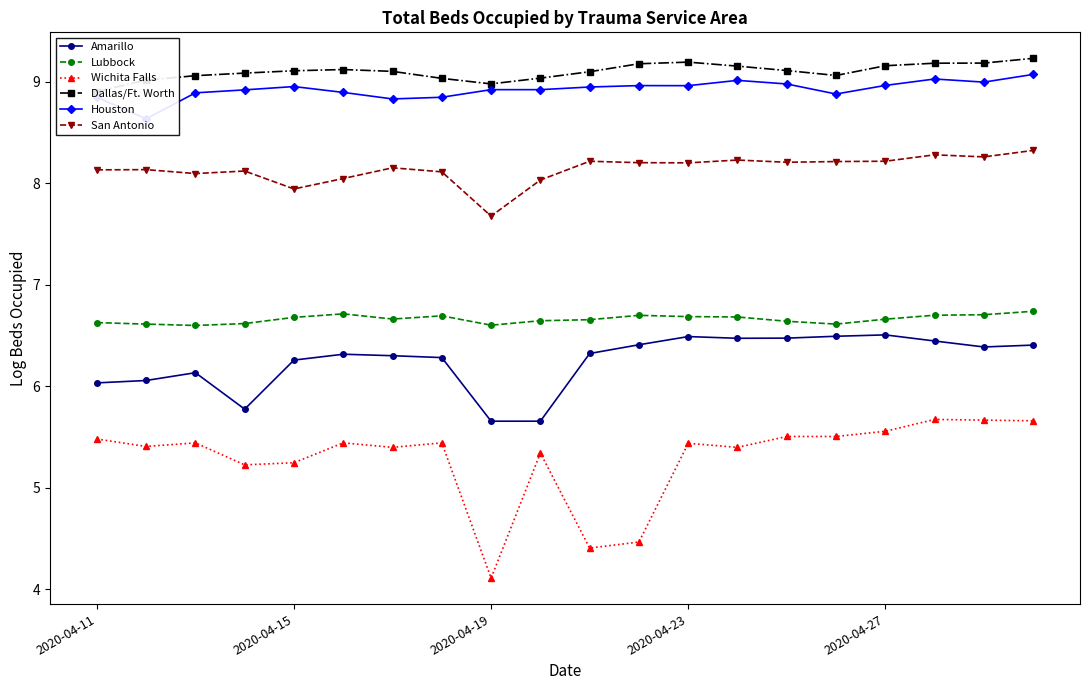

What are all the series names shown in the legend?

Amarillo, Lubbock, Wichita Falls, Dallas/Ft. Worth, Houston, San Antonio